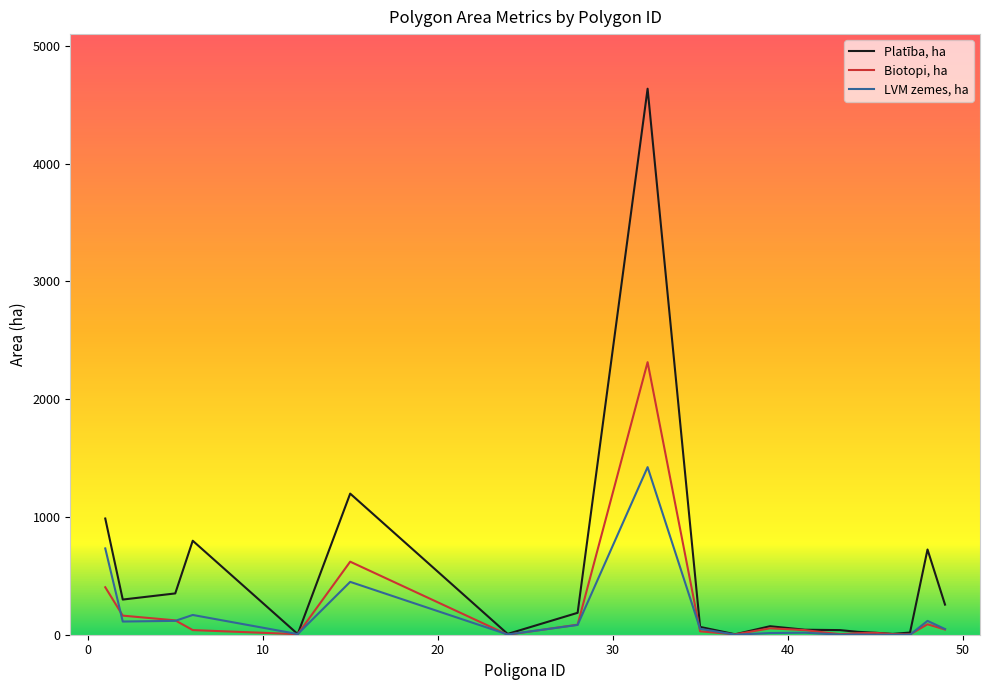

What are all the series names shown in the legend?

Platība, ha, Biotopi, ha, LVM zemes, ha